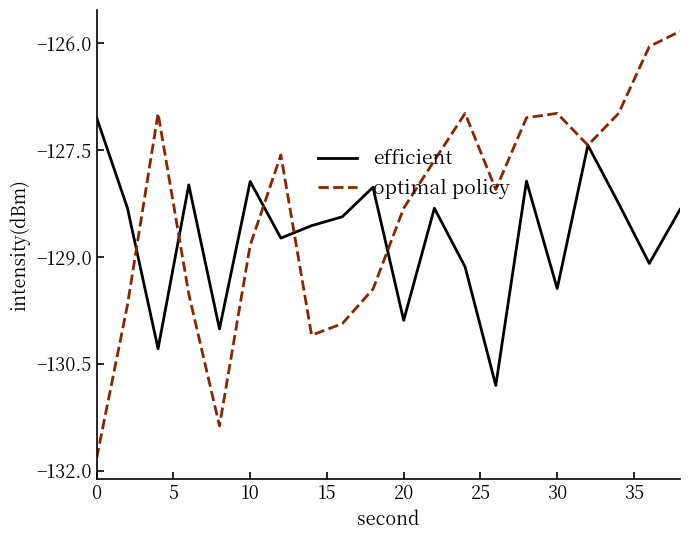

What is the difference between the second highest and minimum values in the efficient series?

3.4